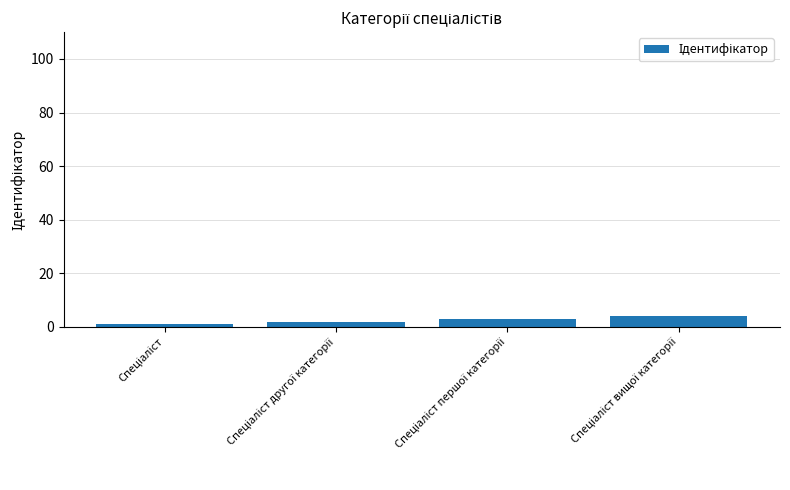

What is the greatest value displayed?

4